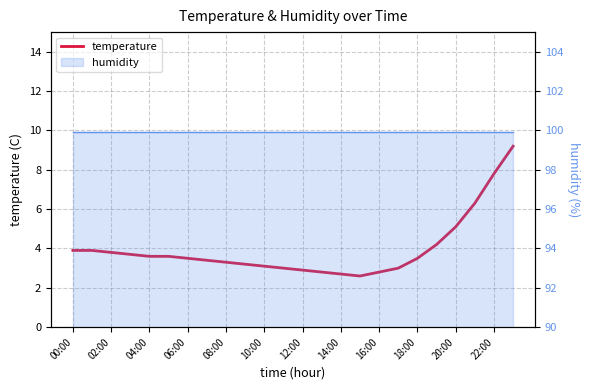

How many lines are shown in the chart?

1